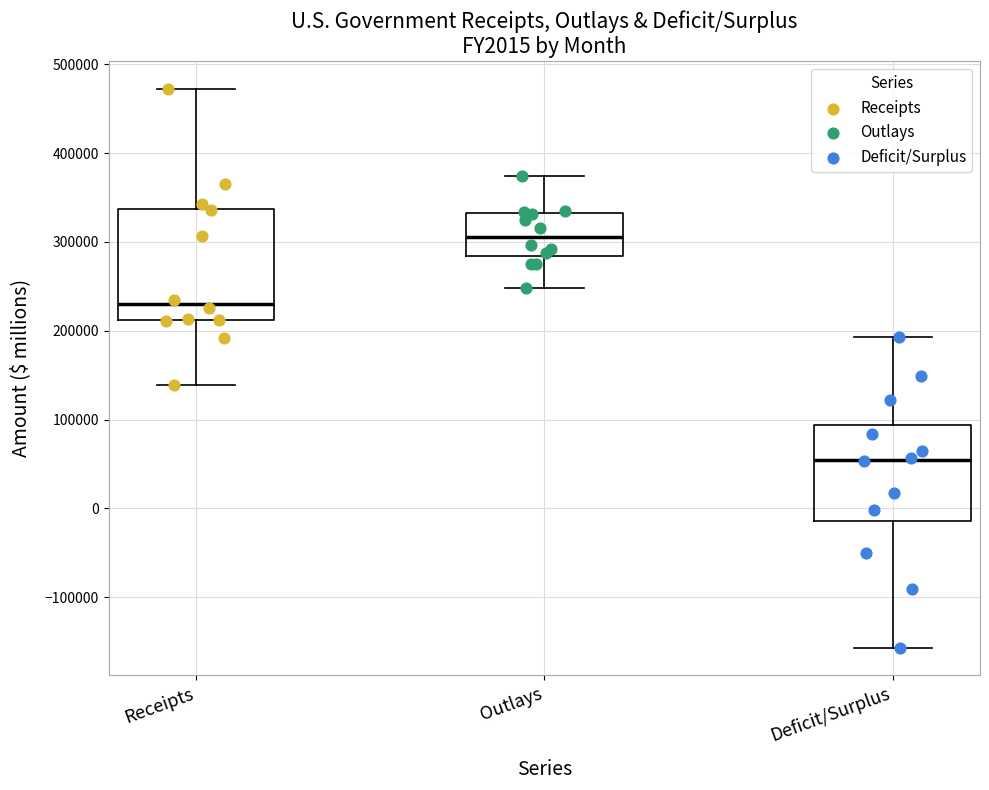

Which box's median line is the lowest?

Deficit/Surplus